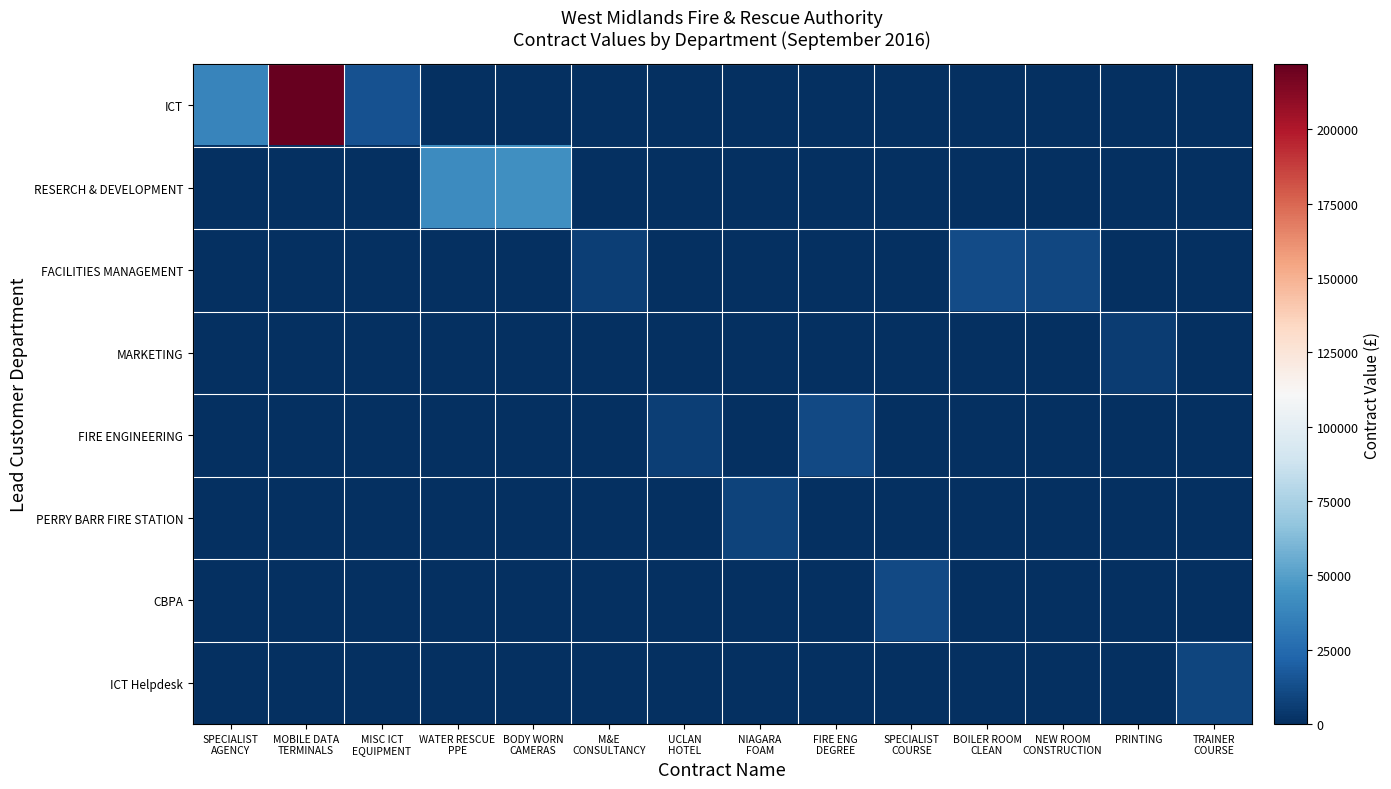

Reading left to right, what are all the values shown in this chart?

ICT: SPECIALIST
AGENCY=38025.0	MOBILE DATA
TERMINALS=221871.1	MISC ICT
EQUIPMENT=14004.6	WATER RESCUE
PPE=0.0	BODY WORN
CAMERAS=0.0	M&E
CONSULTANCY=0.0	UCLAN
HOTEL=0.0	NIAGARA
FOAM=0.0	FIRE ENG
DEGREE=0.0	SPECIALIST
COURSE=0.0	BOILER ROOM
CLEAN=0.0	NEW ROOM
CONSTRUCTION=0.0	PRINTING=0.0	TRAINER
COURSE=0.0
RESERCH & DEVELOPMENT: SPECIALIST
AGENCY=0.0	MOBILE DATA
TERMINALS=0.0	MISC ICT
EQUIPMENT=0.0	WATER RESCUE
PPE=41076.0	BODY WORN
CAMERAS=43302.5	M&E
CONSULTANCY=0.0	UCLAN
HOTEL=0.0	NIAGARA
FOAM=0.0	FIRE ENG
DEGREE=0.0	SPECIALIST
COURSE=0.0	BOILER ROOM
CLEAN=0.0	NEW ROOM
CONSTRUCTION=0.0	PRINTING=0.0	TRAINER
COURSE=0.0
FACILITIES MANAGEMENT: SPECIALIST
AGENCY=0.0	MOBILE DATA
TERMINALS=0.0	MISC ICT
EQUIPMENT=0.0	WATER RESCUE
PPE=0.0	BODY WORN
CAMERAS=0.0	M&E
CONSULTANCY=6400.0	UCLAN
HOTEL=0.0	NIAGARA
FOAM=0.0	FIRE ENG
DEGREE=0.0	SPECIALIST
COURSE=0.0	BOILER ROOM
CLEAN=11750.0	NEW ROOM
CONSTRUCTION=9625.5	PRINTING=0.0	TRAINER
COURSE=0.0
MARKETING: SPECIALIST
AGENCY=0.0	MOBILE DATA
TERMINALS=0.0	MISC ICT
EQUIPMENT=0.0	WATER RESCUE
PPE=0.0	BODY WORN
CAMERAS=0.0	M&E
CONSULTANCY=0.0	UCLAN
HOTEL=0.0	NIAGARA
FOAM=0.0	FIRE ENG
DEGREE=0.0	SPECIALIST
COURSE=0.0	BOILER ROOM
CLEAN=0.0	NEW ROOM
CONSTRUCTION=0.0	PRINTING=5375.0	TRAINER
COURSE=0.0
FIRE ENGINEERING: SPECIALIST
AGENCY=0.0	MOBILE DATA
TERMINALS=0.0	MISC ICT
EQUIPMENT=0.0	WATER RESCUE
PPE=0.0	BODY WORN
CAMERAS=0.0	M&E
CONSULTANCY=0.0	UCLAN
HOTEL=6400.0	NIAGARA
FOAM=0.0	FIRE ENG
DEGREE=10800.0	SPECIALIST
COURSE=0.0	BOILER ROOM
CLEAN=0.0	NEW ROOM
CONSTRUCTION=0.0	PRINTING=0.0	TRAINER
COURSE=0.0
PERRY BARR FIRE STATION: SPECIALIST
AGENCY=0.0	MOBILE DATA
TERMINALS=0.0	MISC ICT
EQUIPMENT=0.0	WATER RESCUE
PPE=0.0	BODY WORN
CAMERAS=0.0	M&E
CONSULTANCY=0.0	UCLAN
HOTEL=0.0	NIAGARA
FOAM=7950.0	FIRE ENG
DEGREE=0.0	SPECIALIST
COURSE=0.0	BOILER ROOM
CLEAN=0.0	NEW ROOM
CONSTRUCTION=0.0	PRINTING=0.0	TRAINER
COURSE=0.0
CBPA: SPECIALIST
AGENCY=0.0	MOBILE DATA
TERMINALS=0.0	MISC ICT
EQUIPMENT=0.0	WATER RESCUE
PPE=0.0	BODY WORN
CAMERAS=0.0	M&E
CONSULTANCY=0.0	UCLAN
HOTEL=0.0	NIAGARA
FOAM=0.0	FIRE ENG
DEGREE=0.0	SPECIALIST
COURSE=11016.0	BOILER ROOM
CLEAN=0.0	NEW ROOM
CONSTRUCTION=0.0	PRINTING=0.0	TRAINER
COURSE=0.0
ICT Helpdesk: SPECIALIST
AGENCY=0.0	MOBILE DATA
TERMINALS=0.0	MISC ICT
EQUIPMENT=0.0	WATER RESCUE
PPE=0.0	BODY WORN
CAMERAS=0.0	M&E
CONSULTANCY=0.0	UCLAN
HOTEL=0.0	NIAGARA
FOAM=0.0	FIRE ENG
DEGREE=0.0	SPECIALIST
COURSE=0.0	BOILER ROOM
CLEAN=0.0	NEW ROOM
CONSTRUCTION=0.0	PRINTING=0.0	TRAINER
COURSE=9007.0